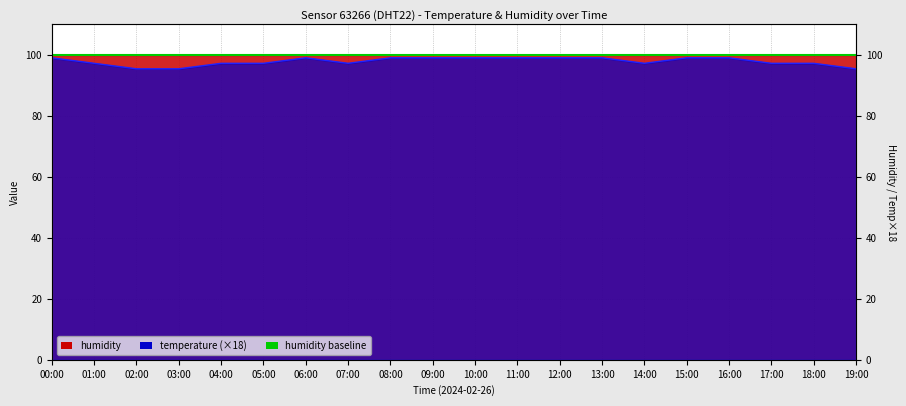

Which has a higher value, 01:00 or 08:00?

08:00